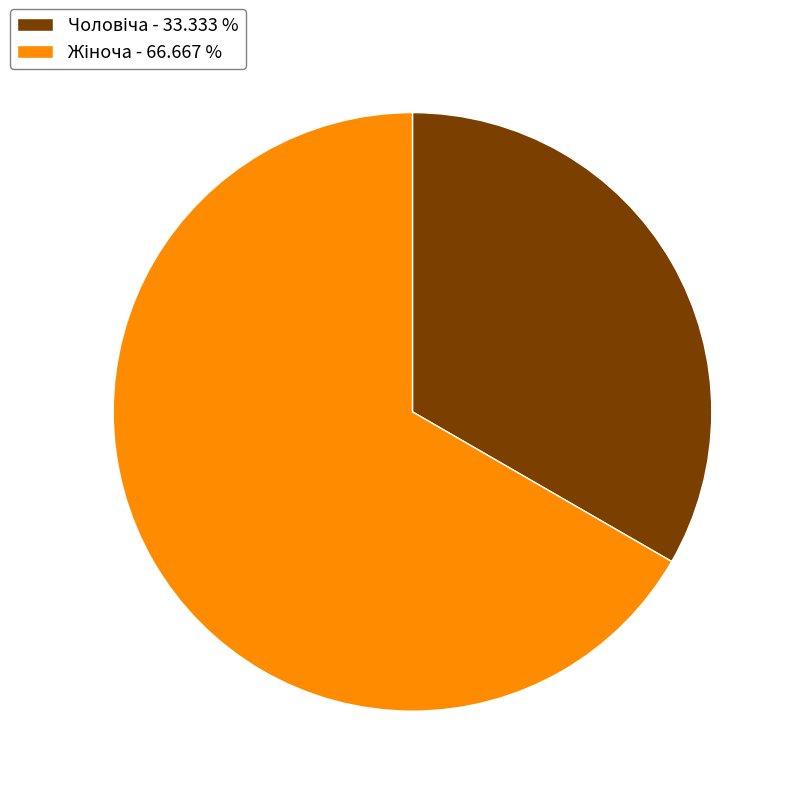

Does any single category account for the majority?

Yes